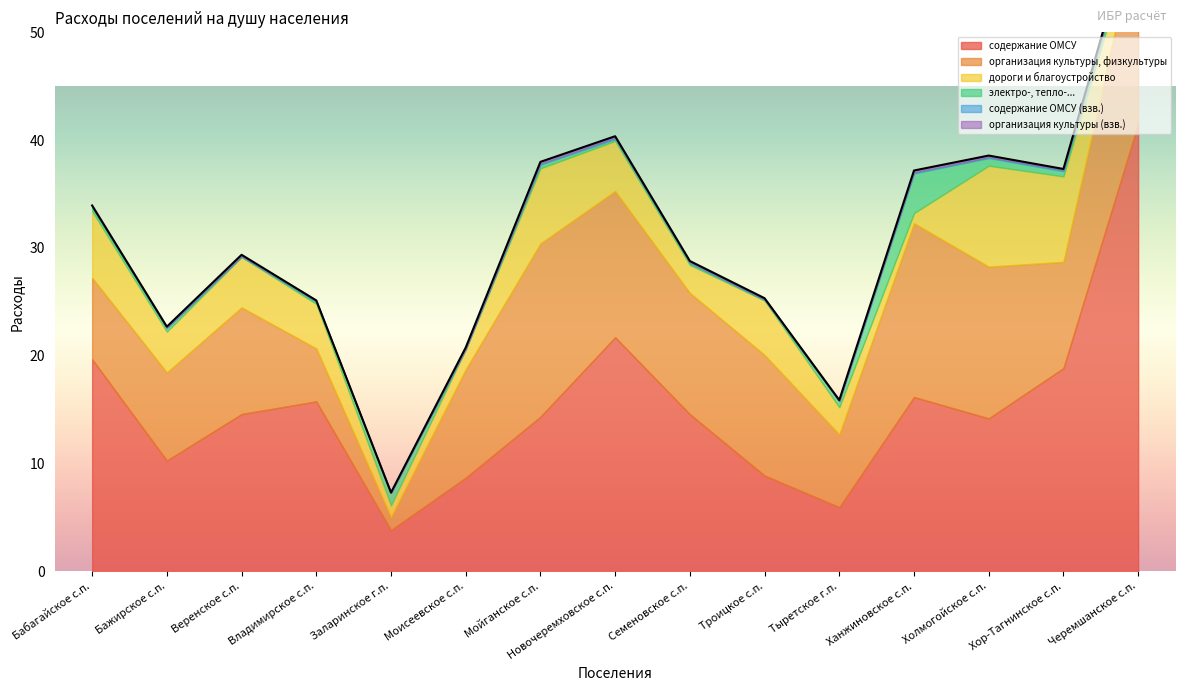

Which has a higher value, Владимирское с.п. or Моисеевское с.п.?

Владимирское с.п.